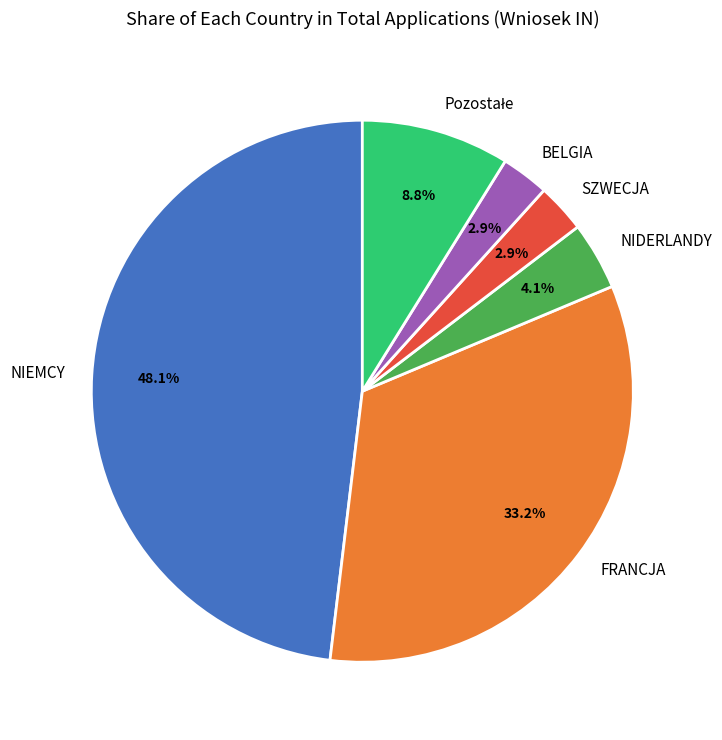

To the nearest percent, what is the difference between the NIEMCY and SZWECJA slice percentages?

45%